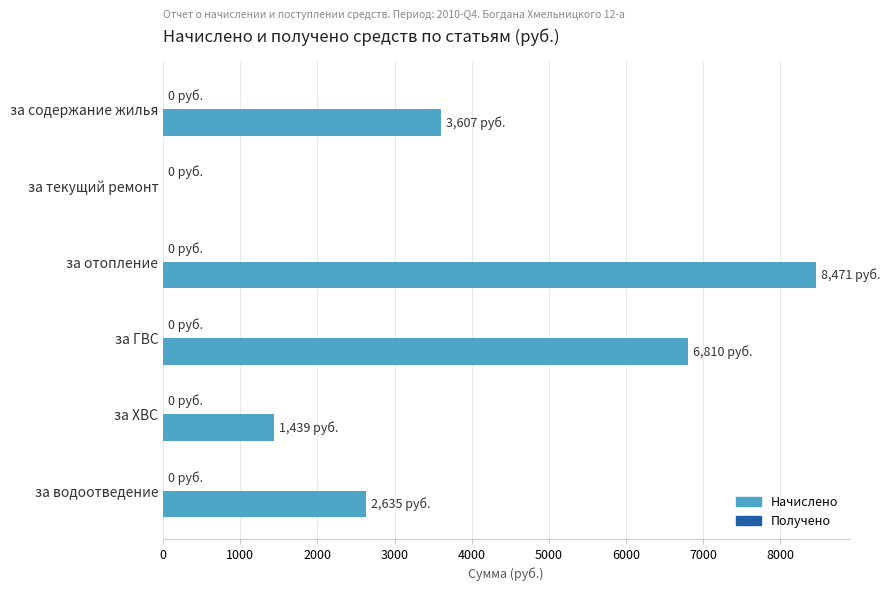

What is the sum of the values at за водоотведение and за текущий ремонт?

2634.9